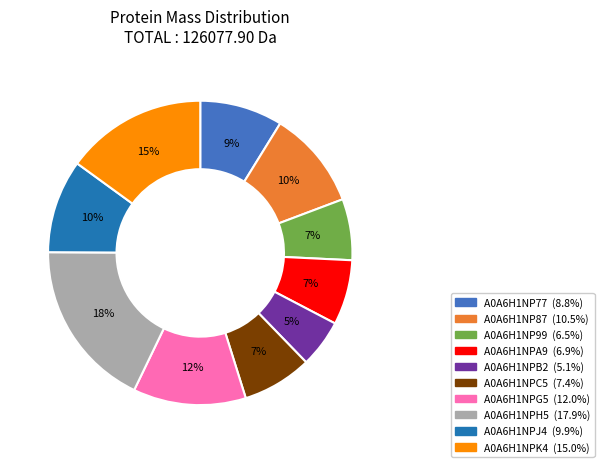

To the nearest percent, what portion does A0A6H1NPC5 represent?

7%